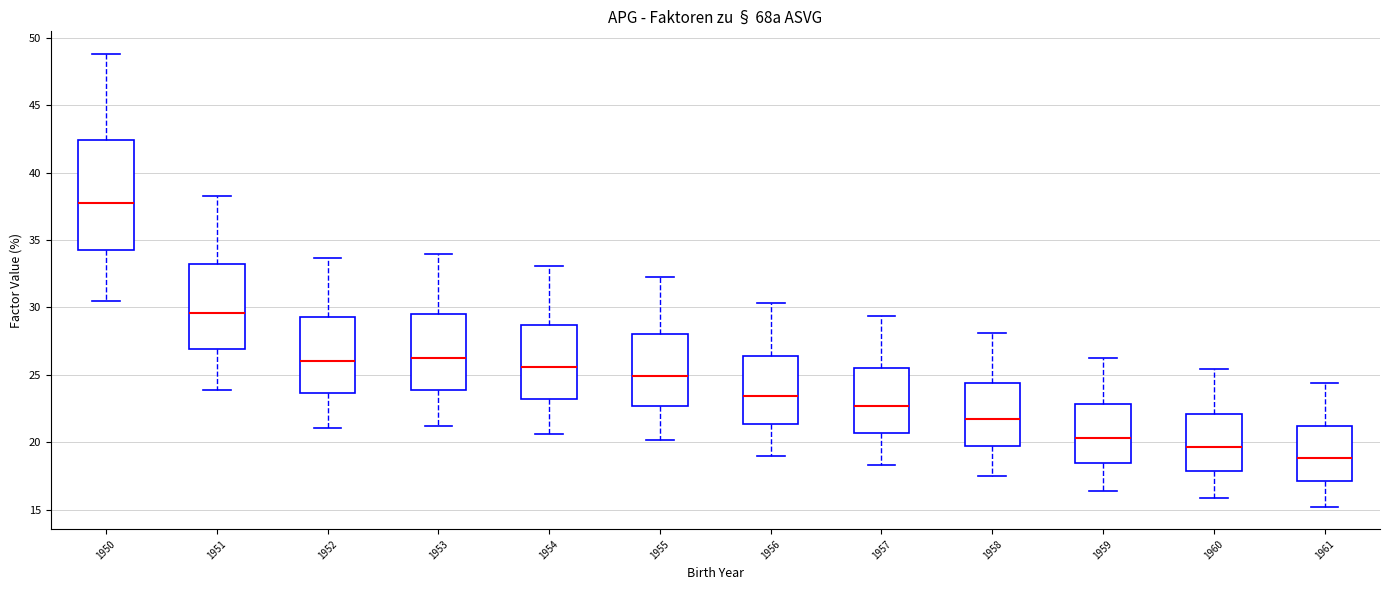

Reading left to right, read every box against the y-axis: the position of its median line, the range the box covers, and the ends of its whiskers. The values are not printed on the chart, so give them approximately, as read against the axis.

1950: median 37.5, box 34.5 to 42.5, whiskers 30.5 to 49.0
1951: median 29.5, box 27.0 to 33.0, whiskers 24.0 to 38.5
1952: median 26.0, box 23.5 to 29.5, whiskers 21.0 to 33.5
1953: median 26.0, box 24.0 to 29.5, whiskers 21.0 to 34.0
1954: median 25.5, box 23.0 to 28.5, whiskers 20.5 to 33.0
1955: median 25.0, box 22.5 to 28.0, whiskers 20.0 to 32.5
1956: median 23.5, box 21.5 to 26.5, whiskers 19.0 to 30.5
1957: median 22.5, box 20.5 to 25.5, whiskers 18.5 to 29.5
1958: median 21.5, box 19.5 to 24.5, whiskers 17.5 to 28.0
1959: median 20.5, box 18.5 to 23.0, whiskers 16.5 to 26.5
1960: median 19.5, box 18.0 to 22.0, whiskers 16.0 to 25.5
1961: median 19.0, box 17.0 to 21.0, whiskers 15.0 to 24.5